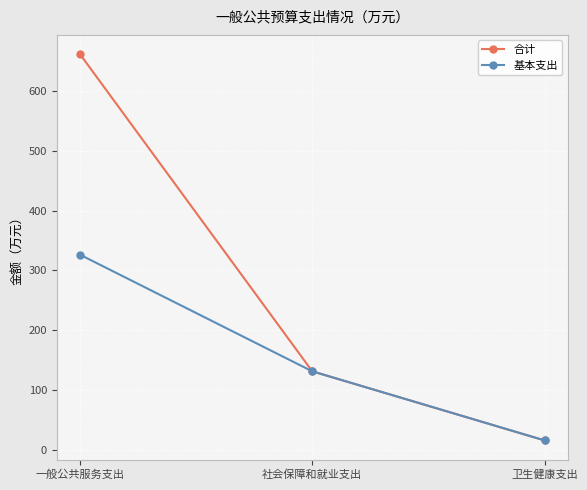

What position from the right is 社会保障和就业支出?

2